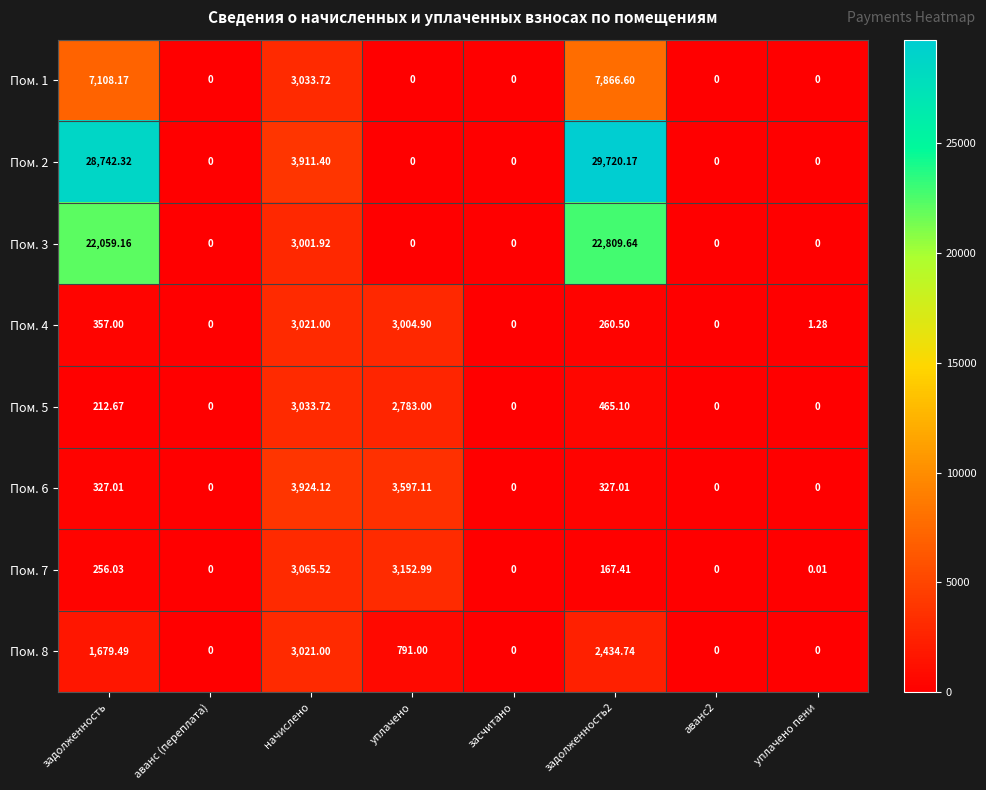

Which category has the highest value in the Пом. 5 series?

начислено